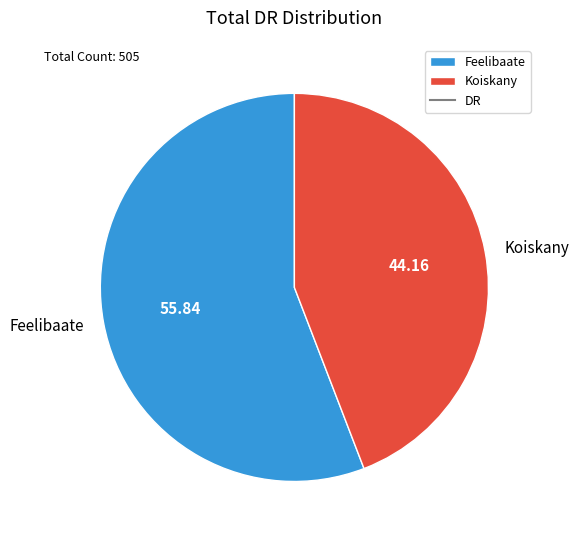

What is the ratio of the value at Feelibaate to the value at Koiskany?

1.3